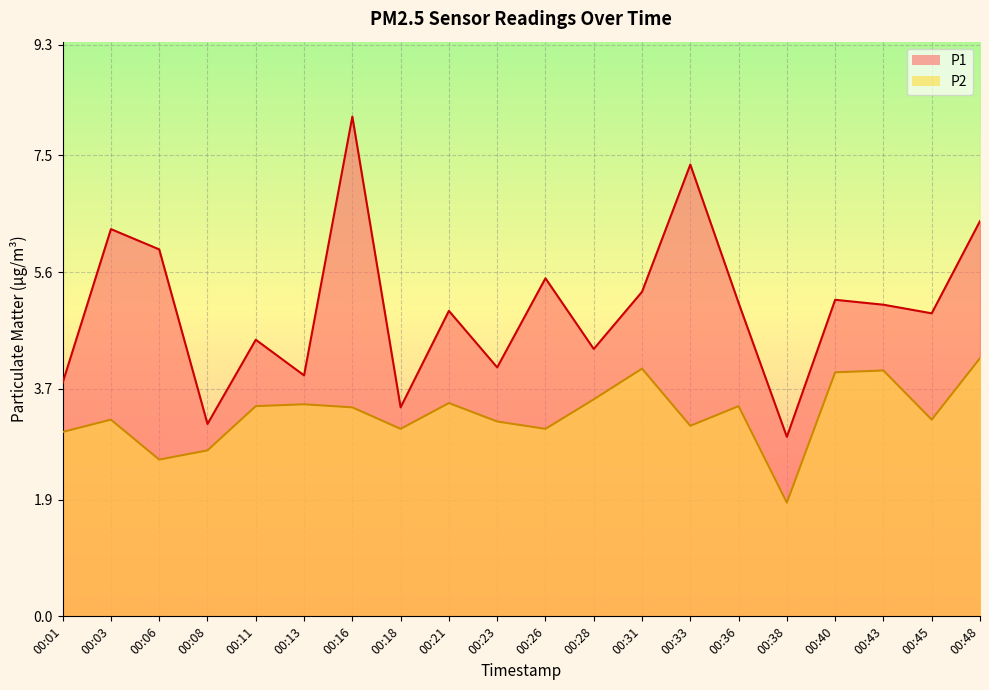

True or false: P1 and P2 intersect in this chart.

False